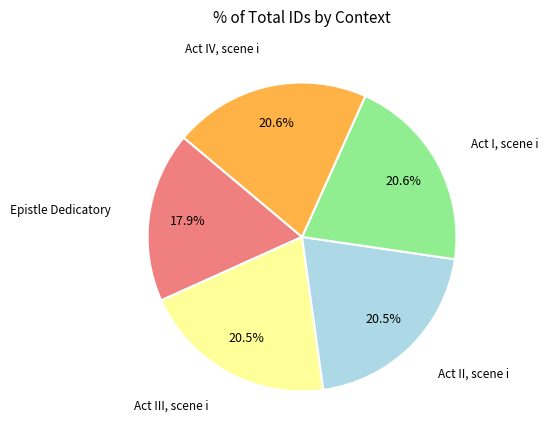

Count the number of slices in the pie.

5